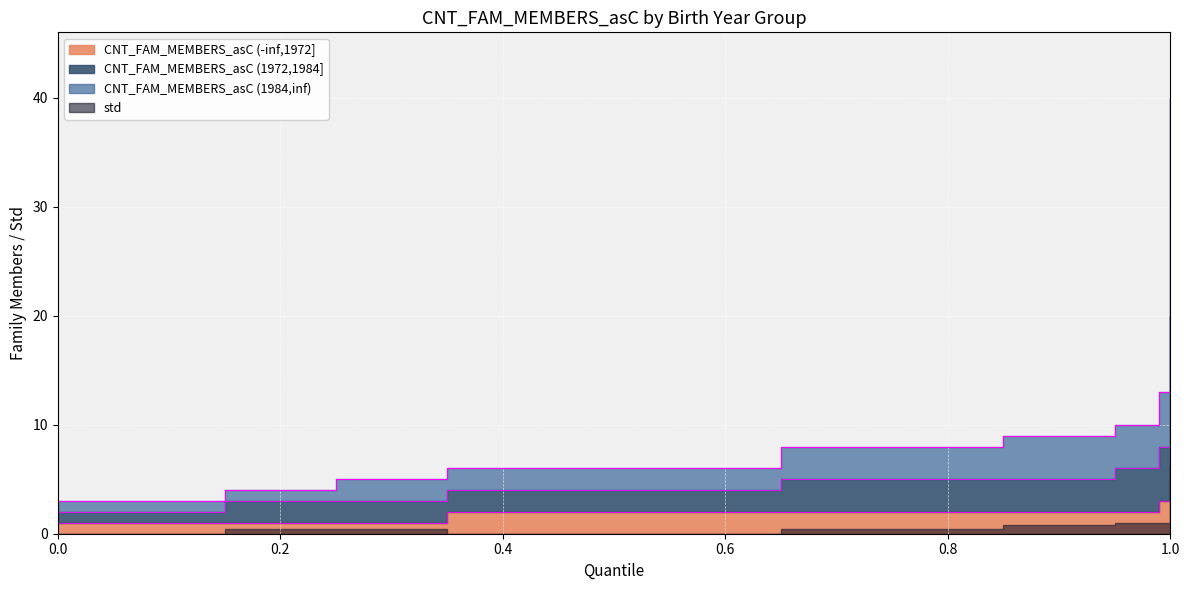

What is the sum of all CNT_FAM_MEMBERS_asC (1972,1984] values?

130